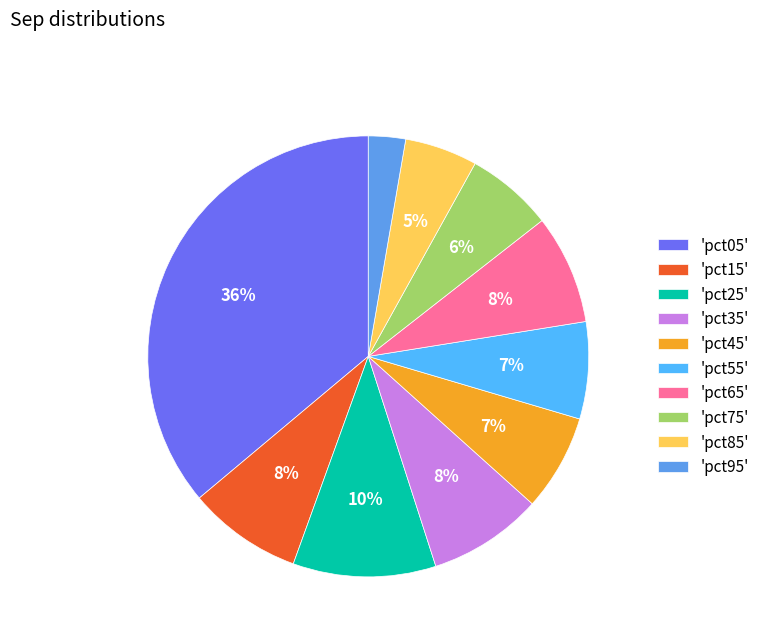

How many slices are in this pie chart?

10